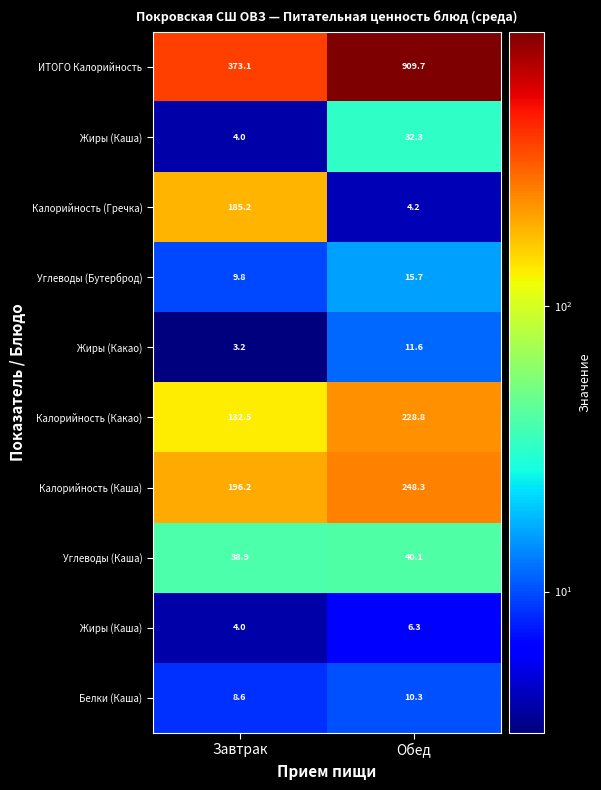

At how many categories does at least one series exceed 592?

1